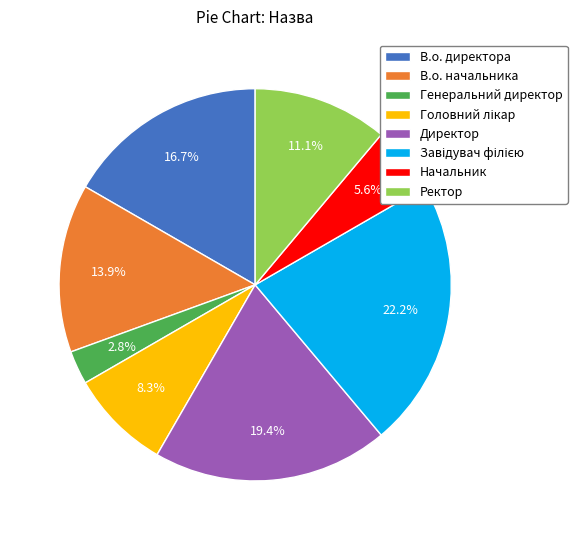

Which category has the smallest portion of the pie?

Генеральний директор